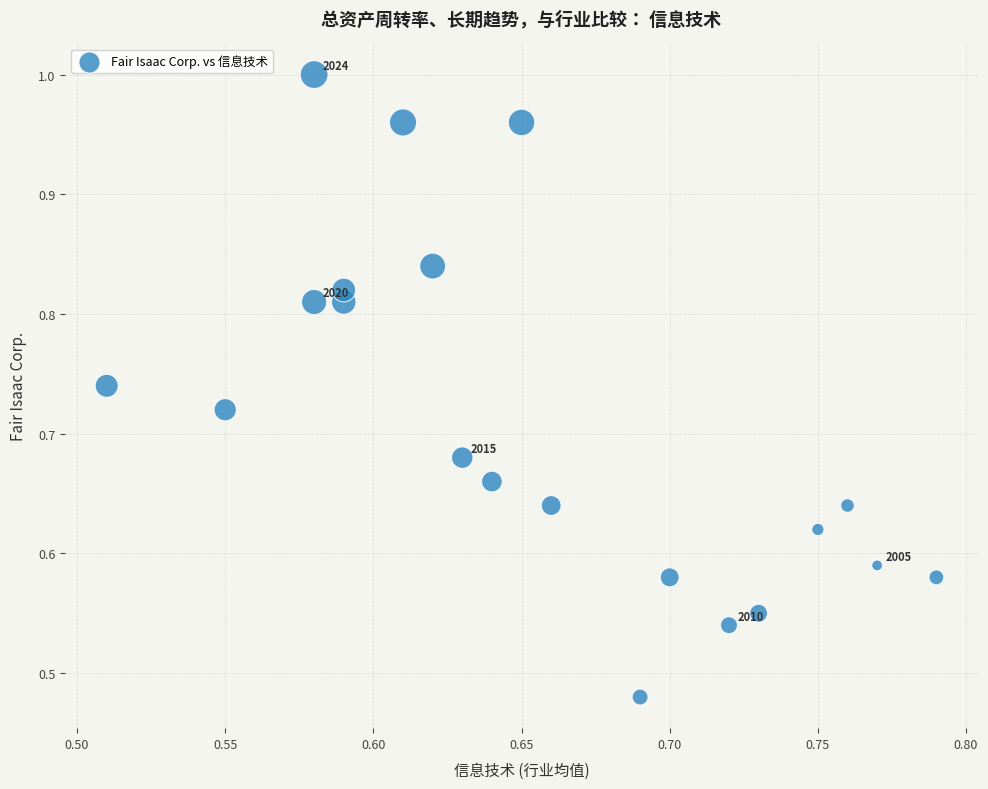

What is the range of X values (max minus min)?

0.3